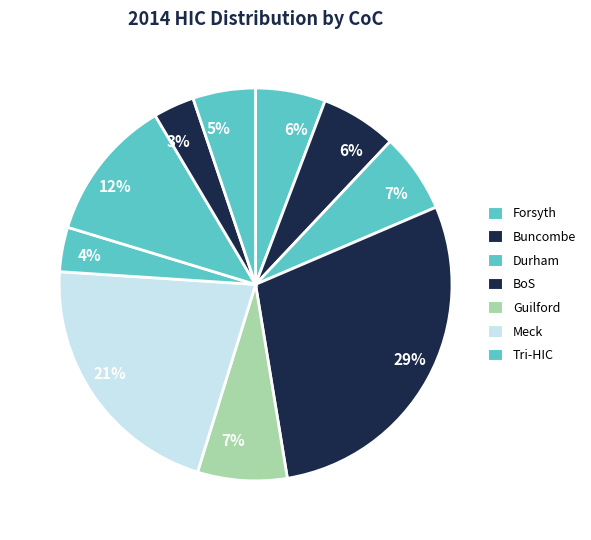

How many slices are in this pie chart?

10